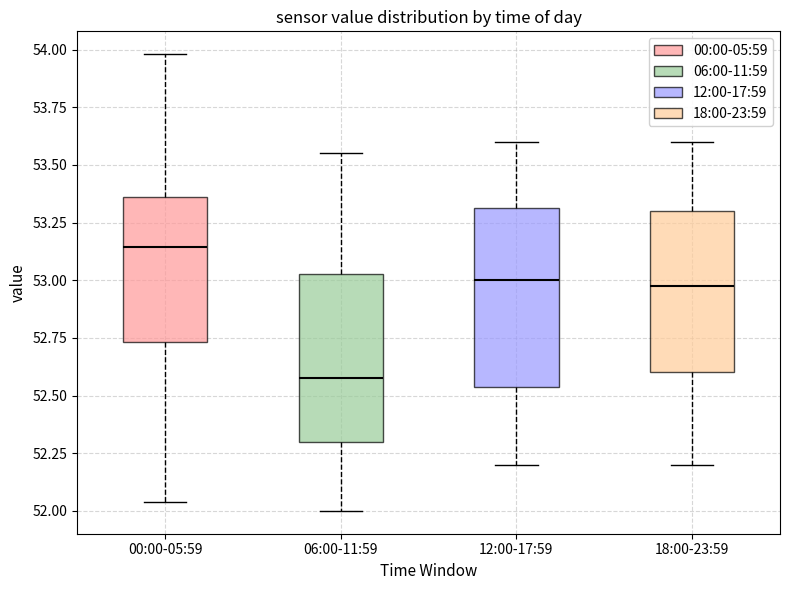

Reading left to right, read every box against the y-axis: the position of its median line, the range the box covers, and the ends of its whiskers. The values are not printed on the chart, so give them approximately, as read against the axis.

00:00-05:59: median 53.15, box 52.75 to 53.35, whiskers 52.05 to 54.00
06:00-11:59: median 52.60, box 52.30 to 53.05, whiskers 52.00 to 53.55
12:00-17:59: median 53.00, box 52.55 to 53.30, whiskers 52.20 to 53.60
18:00-23:59: median 53.00, box 52.60 to 53.30, whiskers 52.20 to 53.60